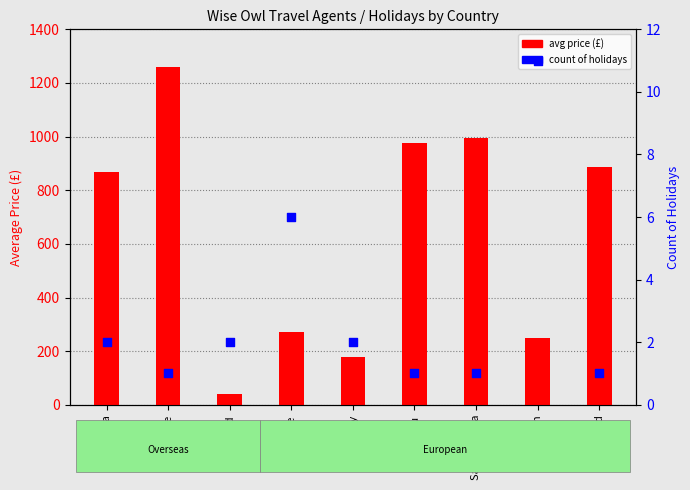

Which series contains the highest Y value?

avg price